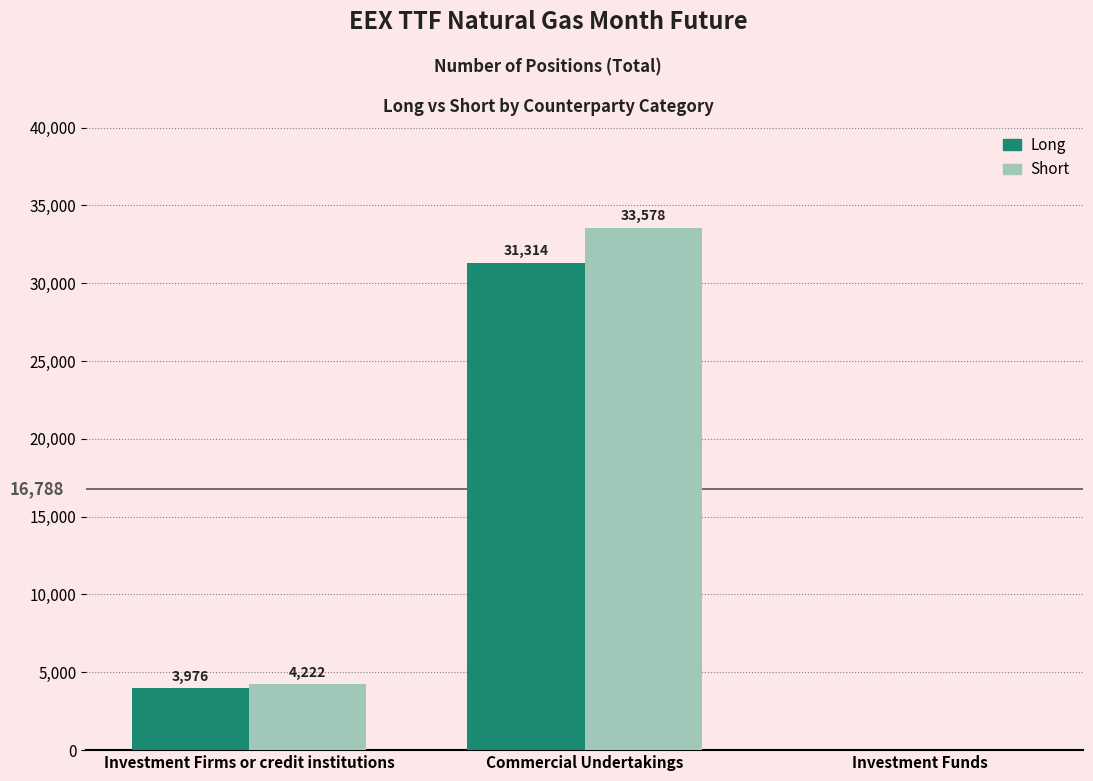

Which series has the widest spread of values?

Short